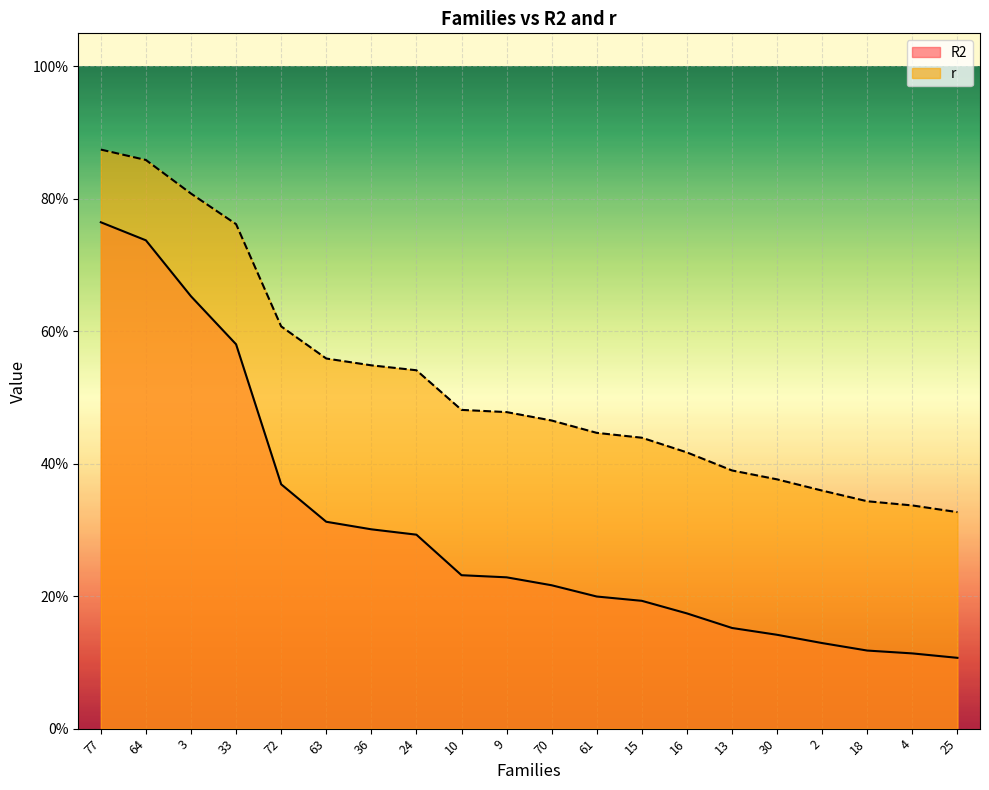

True or false: r and R2 cross at least once.

False